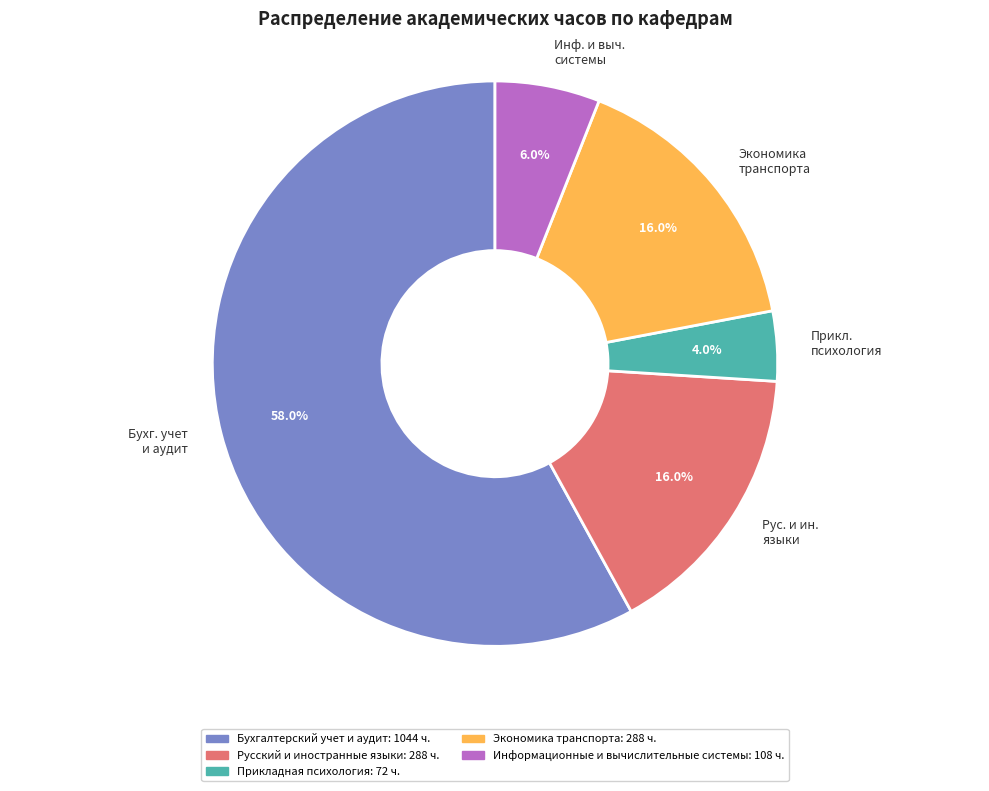

What percentage do Экономика транспорта and Рус. и ин. языки together represent?

32.0%